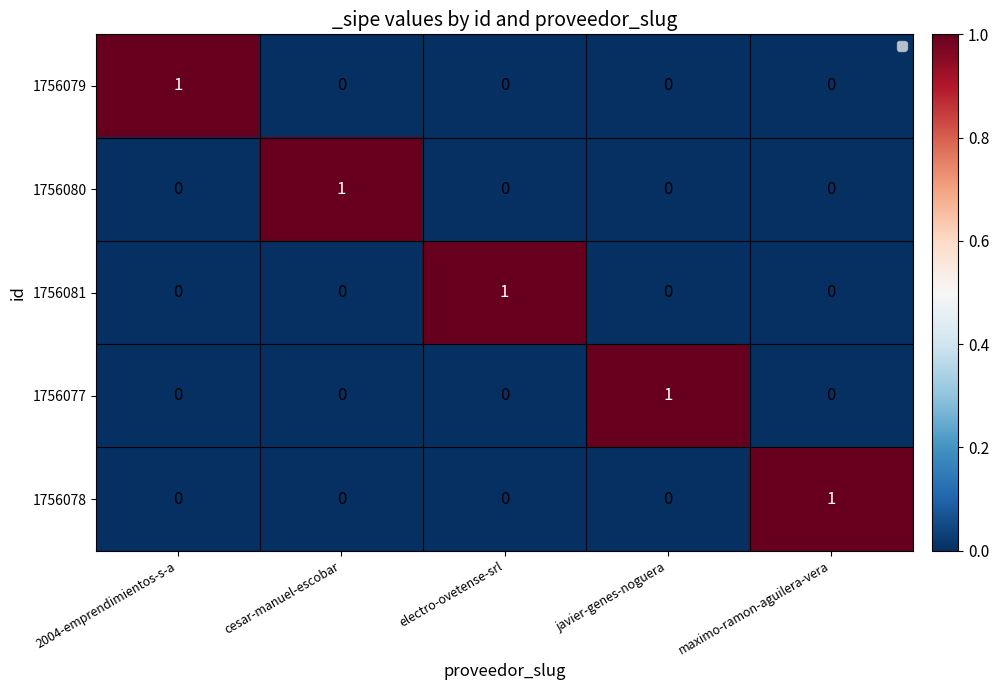

Is it true that 1756078 equals 1 at electro-ovetense-srl?

False